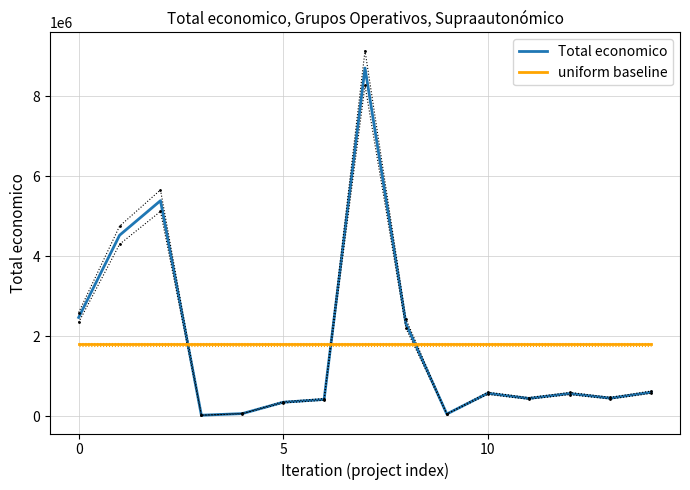

Does the chart have visible grid lines?

Yes